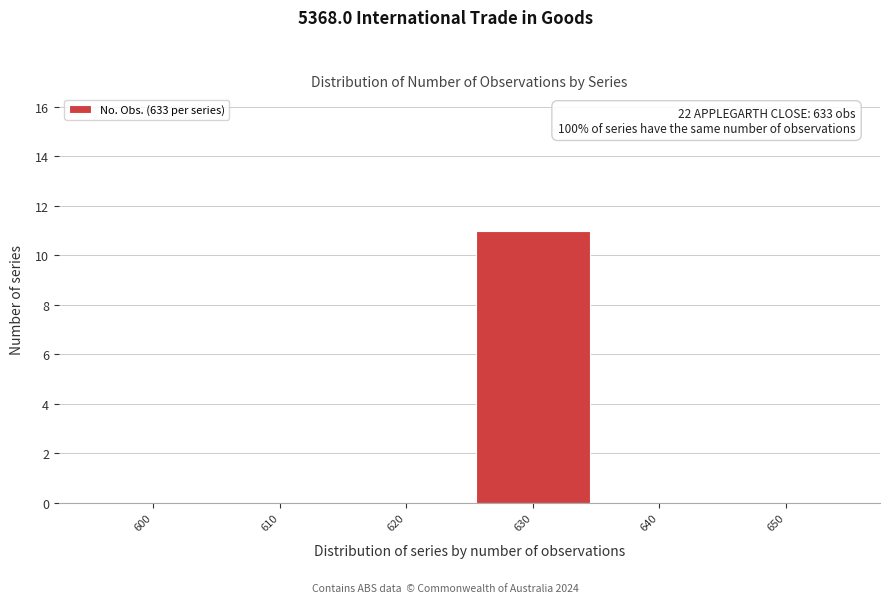

Reading left to right, extract all data points from this chart.

600=0	610=0	620=0	630=11	640=0	650=0